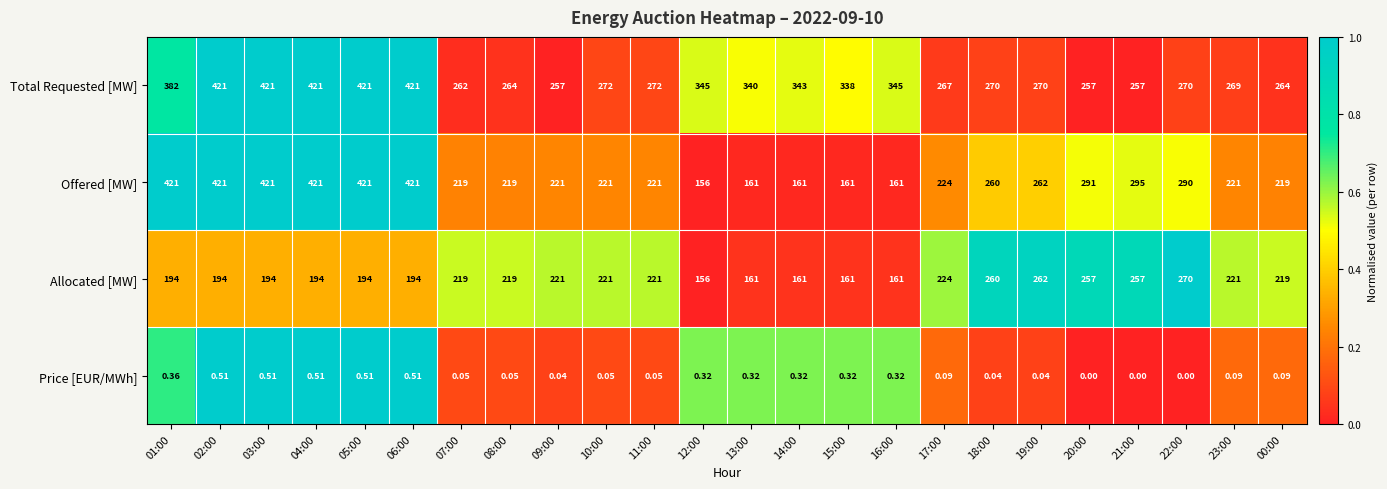

Which series has the widest spread of values?

Offered [MW]